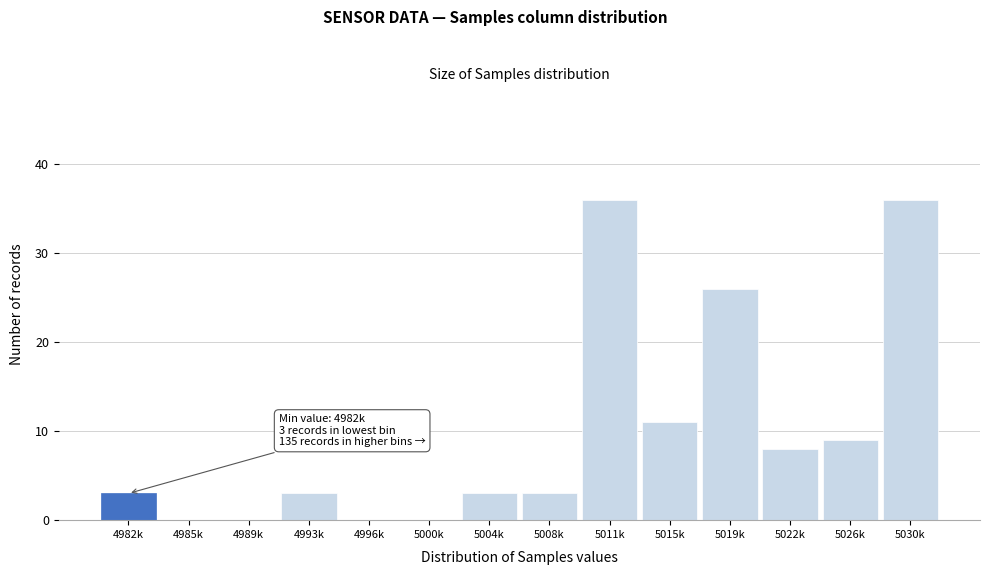

Reading left to right, transcribe all the data shown in this chart.

4982k=3	4985k=0	4989k=0	4993k=3	4996k=0	5000k=0	5004k=3	5008k=3	5011k=36	5015k=11	5019k=26	5022k=8	5026k=9	5030k=36